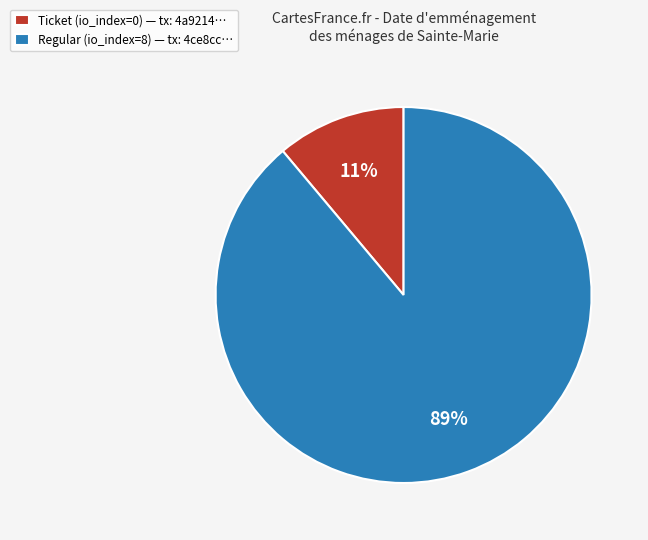

Between Ticket (io_index=0) — tx: 4a9214… and Regular (io_index=8) — tx: 4ce8cc…, which is larger?

Regular (io_index=8) — tx: 4ce8cc…